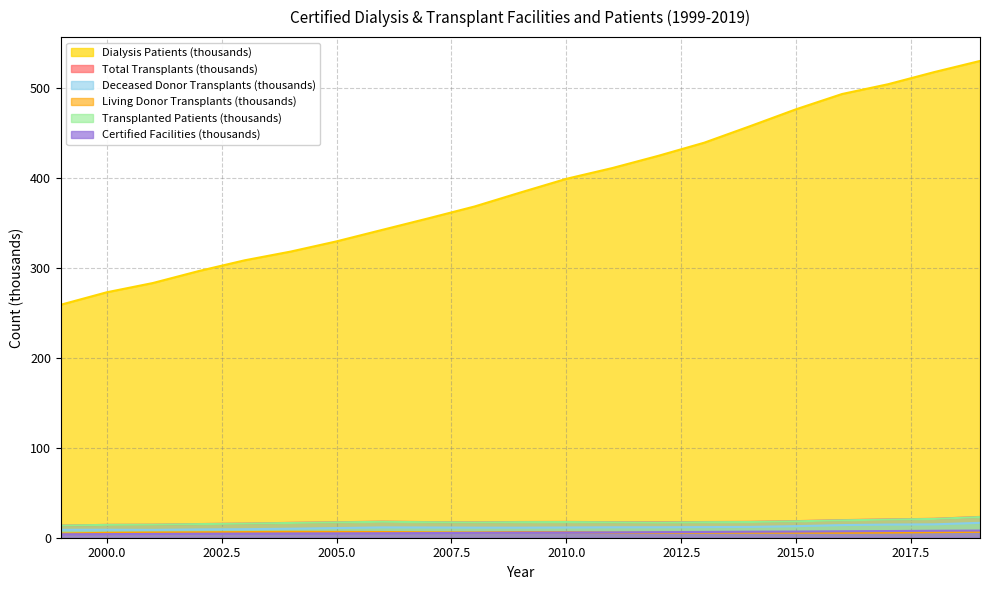

At which category does Total Transplants reach its first local peak?

2006